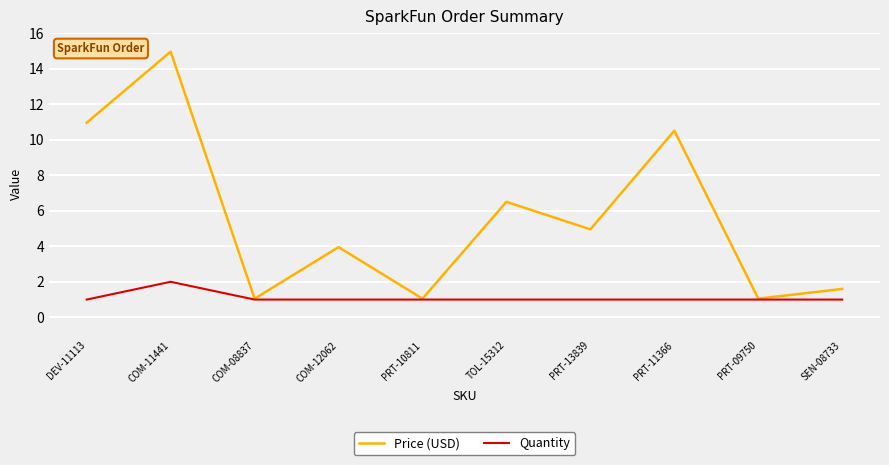

What position from the right is COM-12062?

7